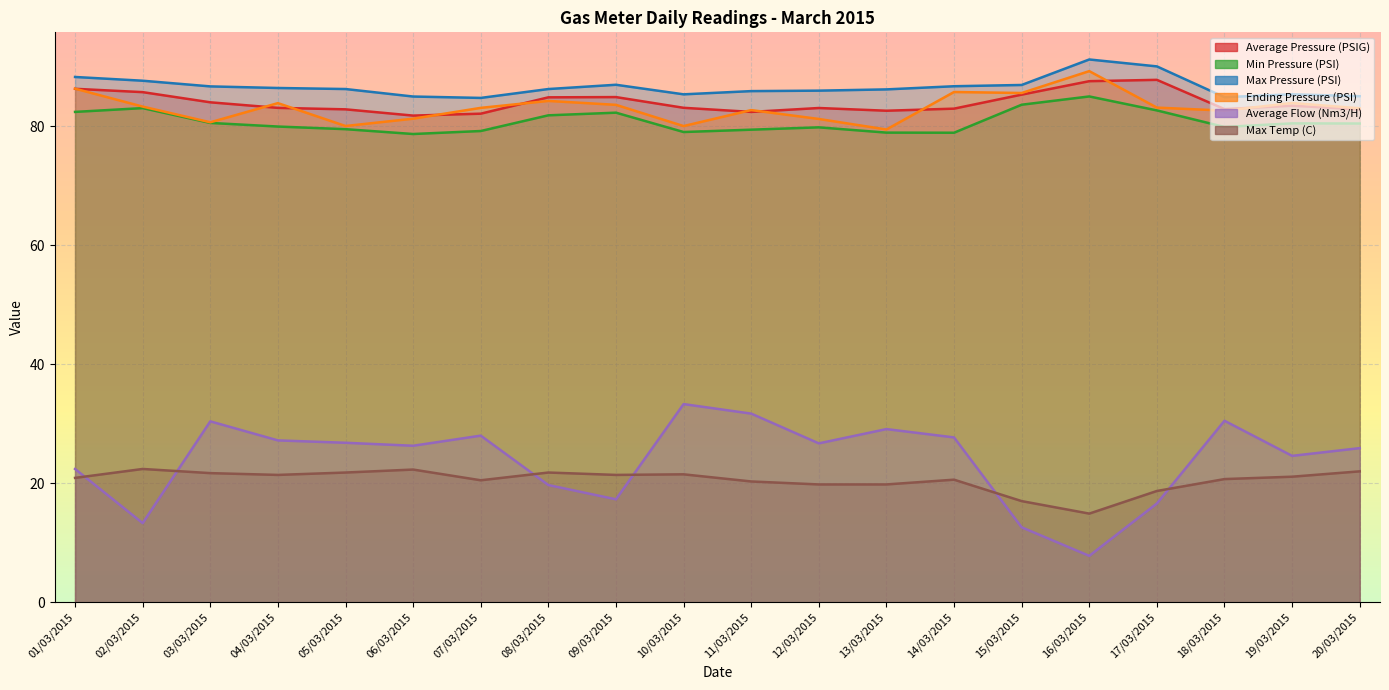

What position from the left is 01/03/2015?

1